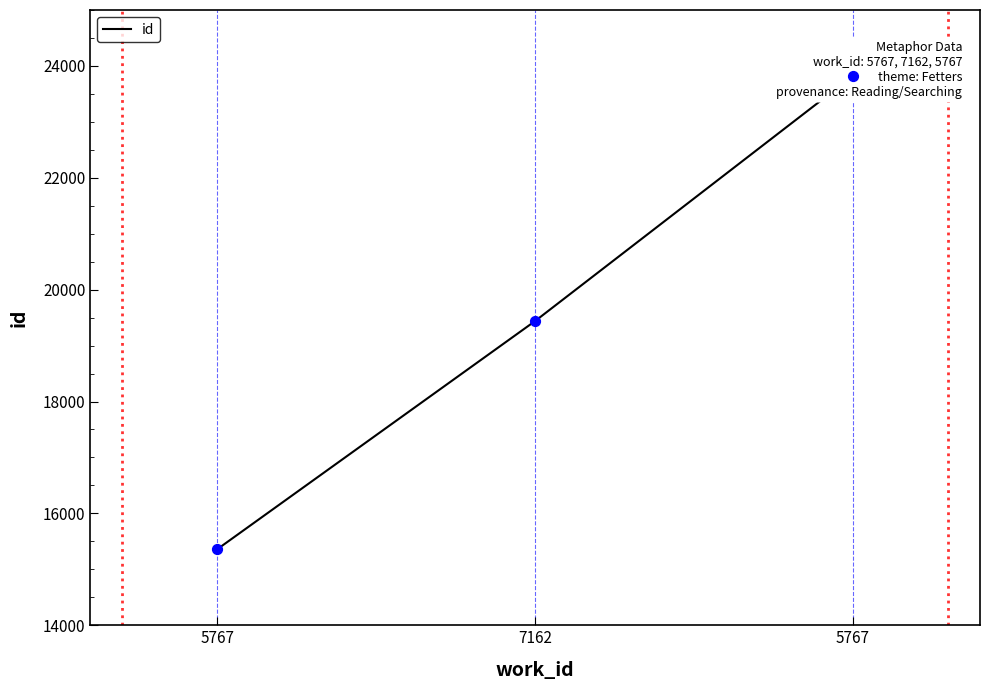

What is the change in value from 5767 to 5767?

+8460